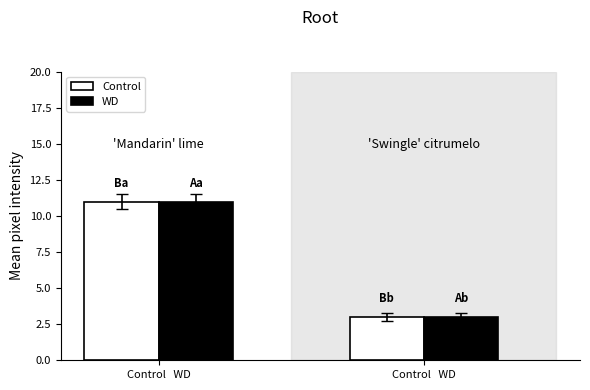

How many groups of bars are there?

2